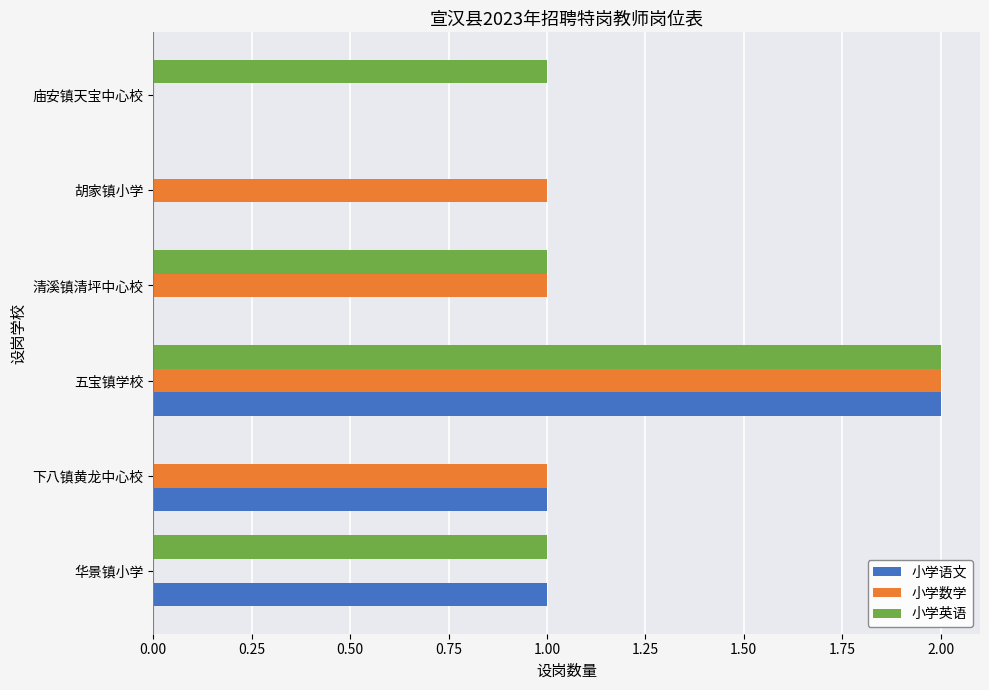

What are all the series names shown in the legend?

小学语文, 小学数学, 小学英语